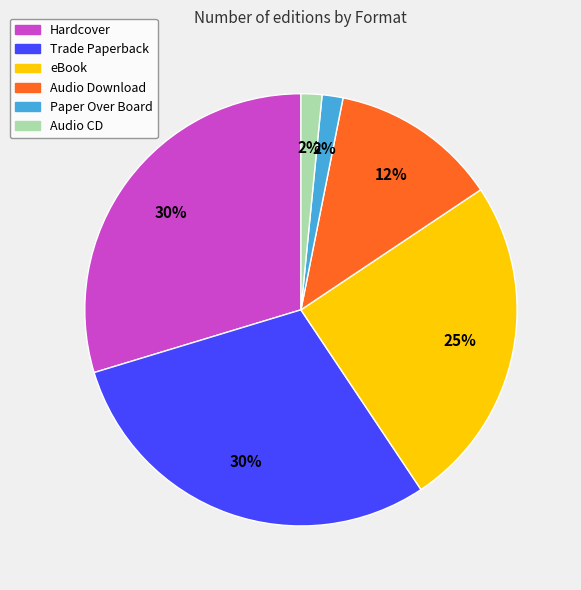

Does any single category account for the majority?

No